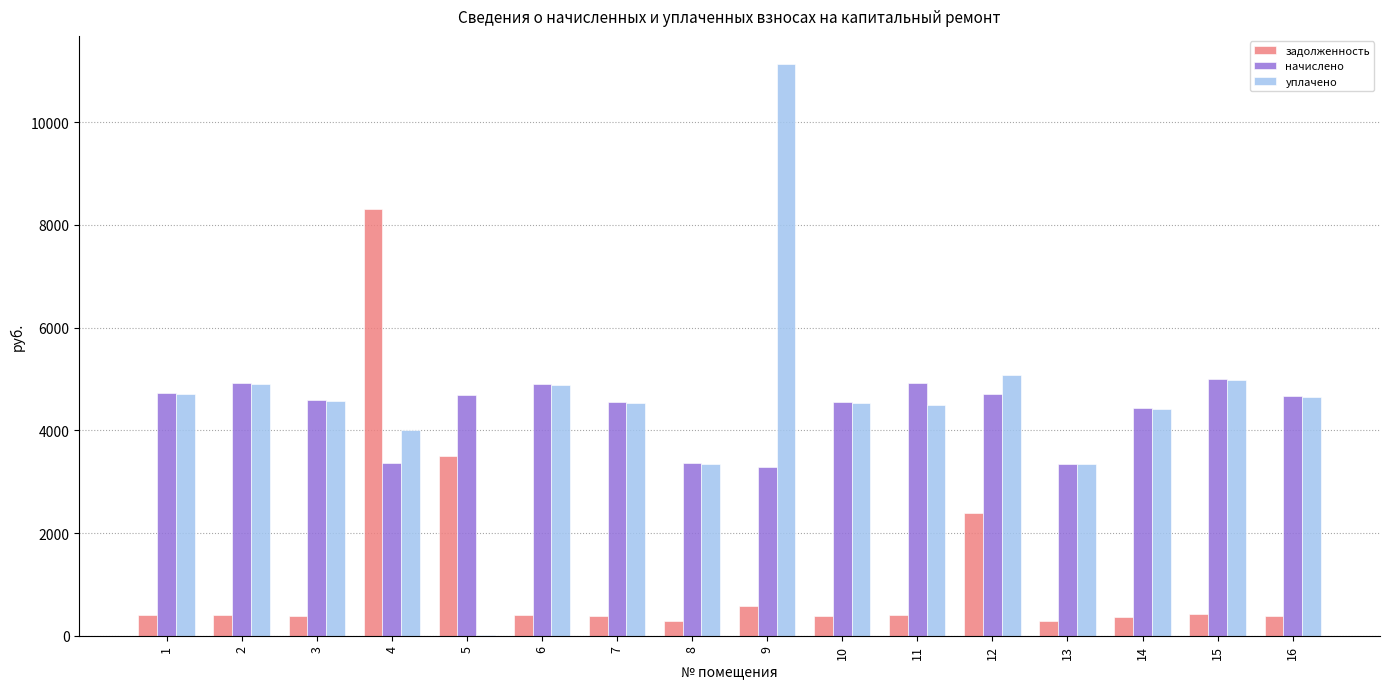

How many data points does each series have?

16